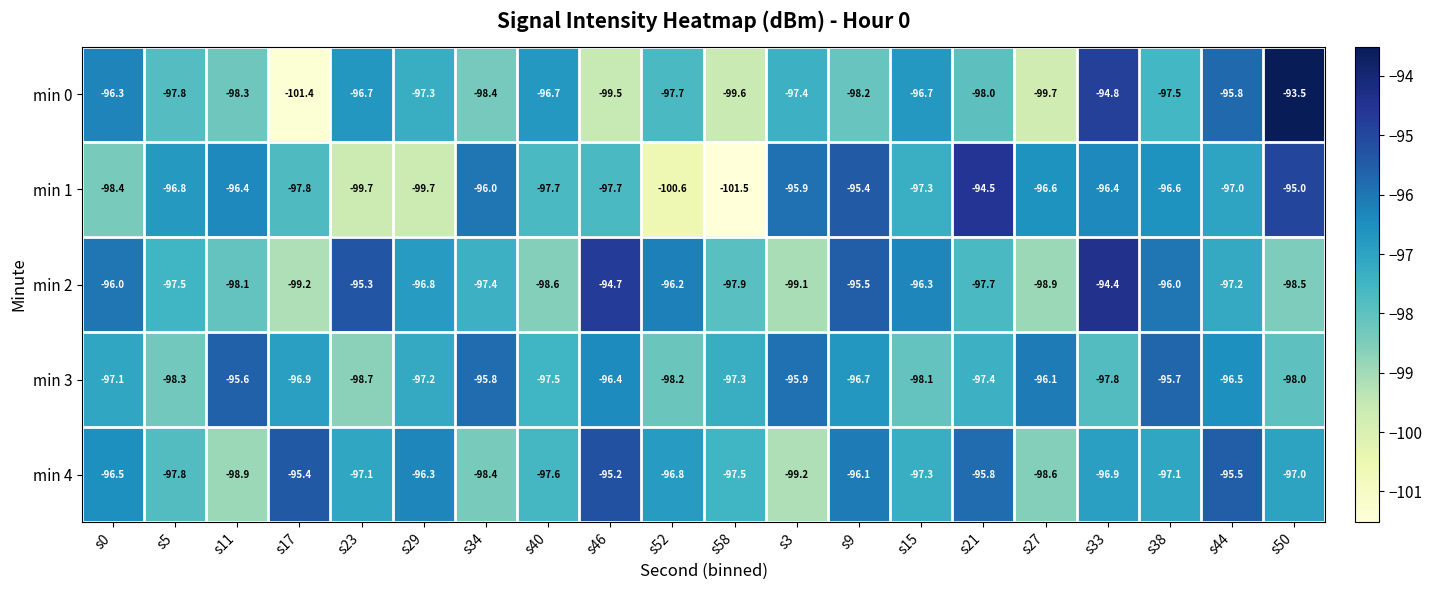

What is the sum of all min 2 values?

-1941.3